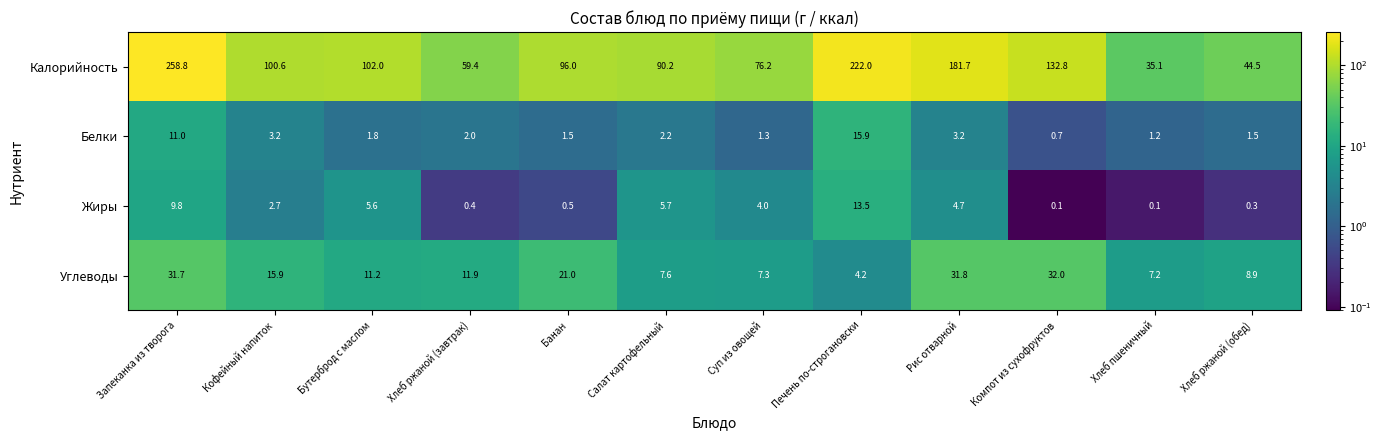

Which category has the highest value across all series?

Запеканка из творога